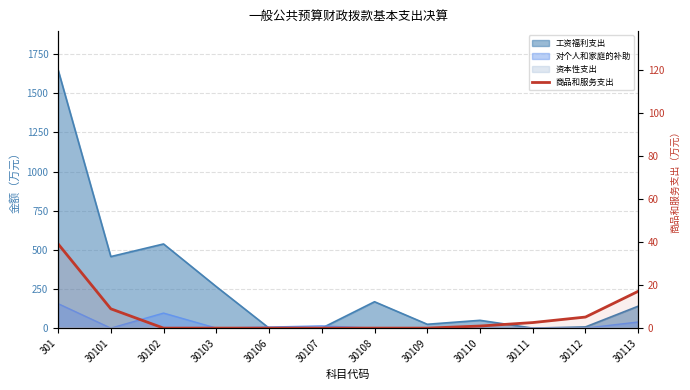

How many categories are shown in the chart?

12